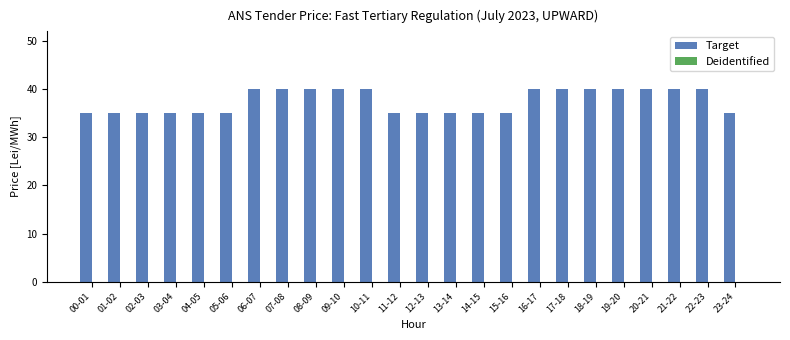

What is the label of the 1st bar from the right?

23-24